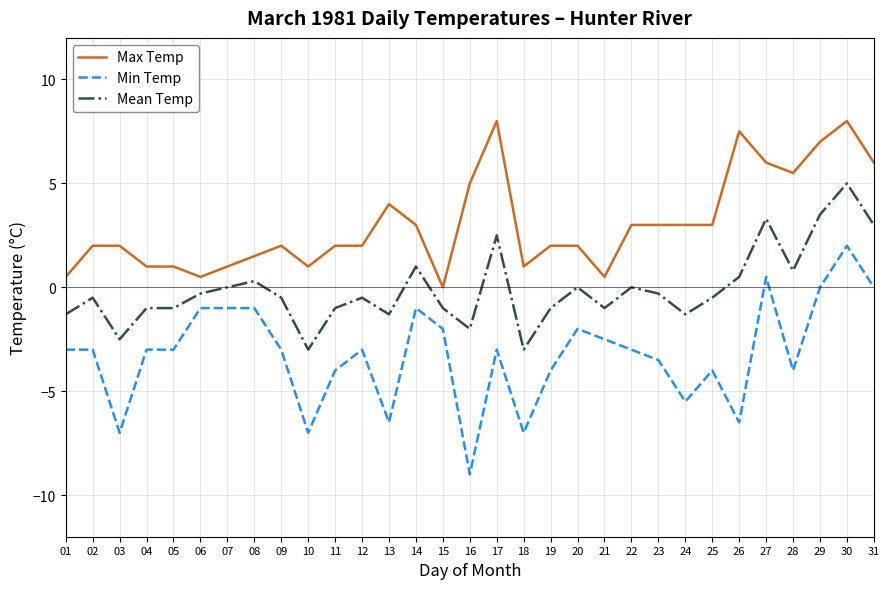

Rank the series by their average value, from highest to lowest.

Max Temp, Mean Temp, Min Temp